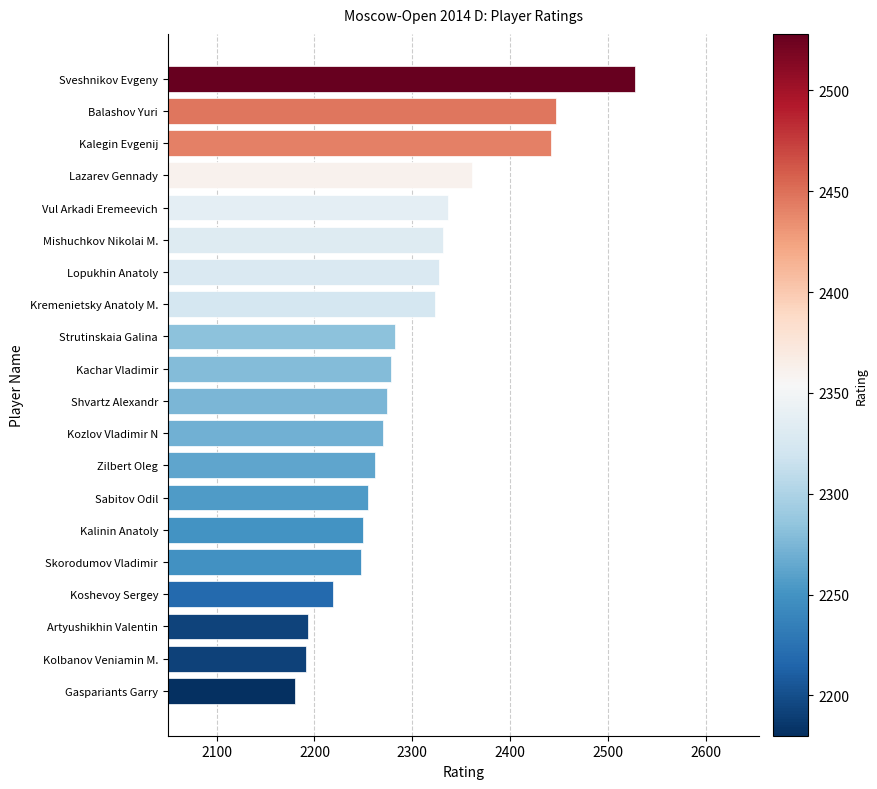

Count the number of data series in this chart.

1